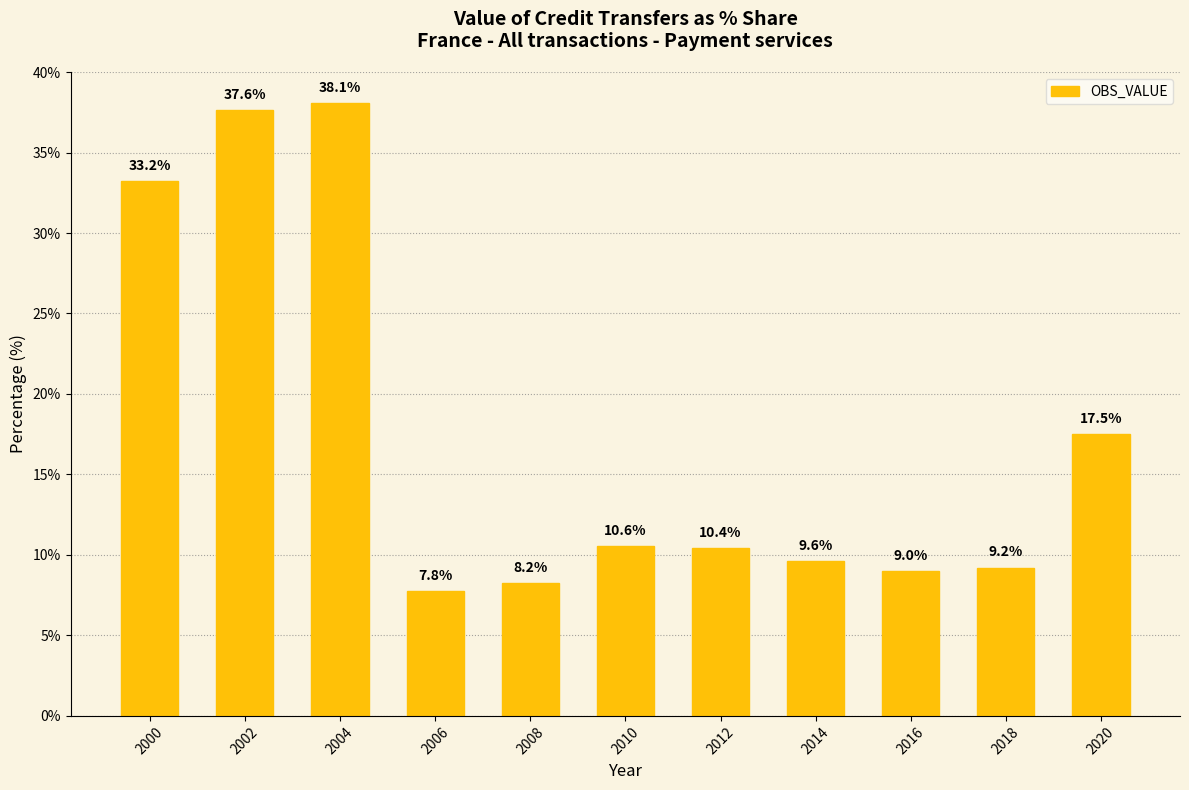

Reading left to right, what are all the values shown in this chart?

33.2	37.6	38.1	7.8	8.2	10.6	10.4	9.6	9.0	9.2	17.5